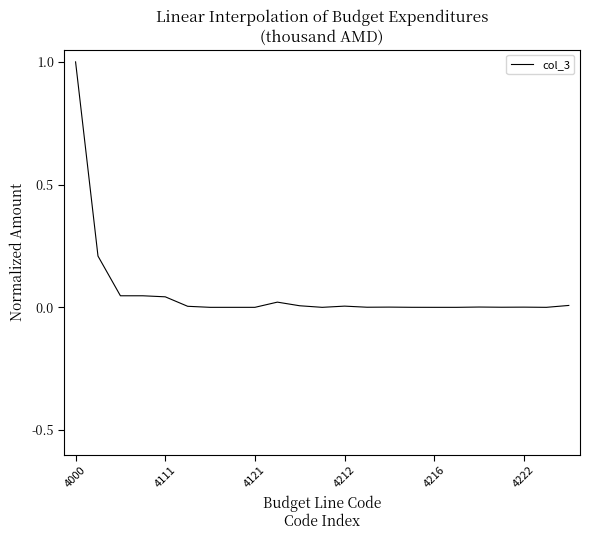

Is this an area chart (filled region under the line)?

No